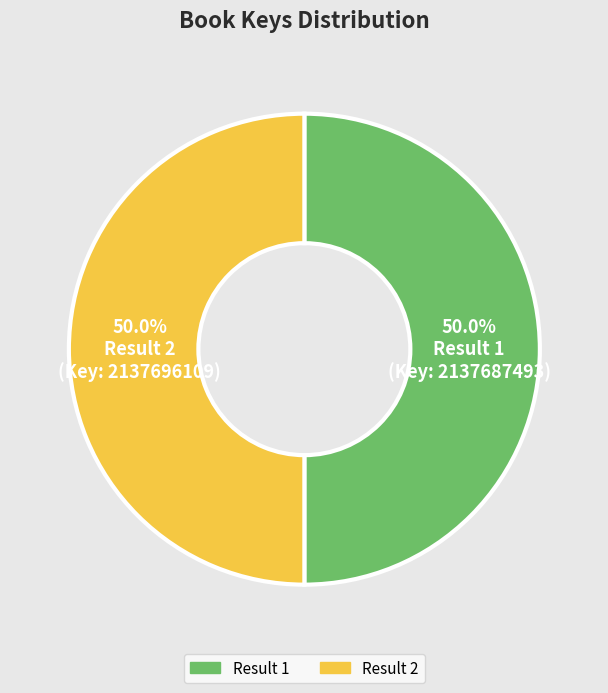

What percentage do Result 1 and Result 2 together represent?

100.0%